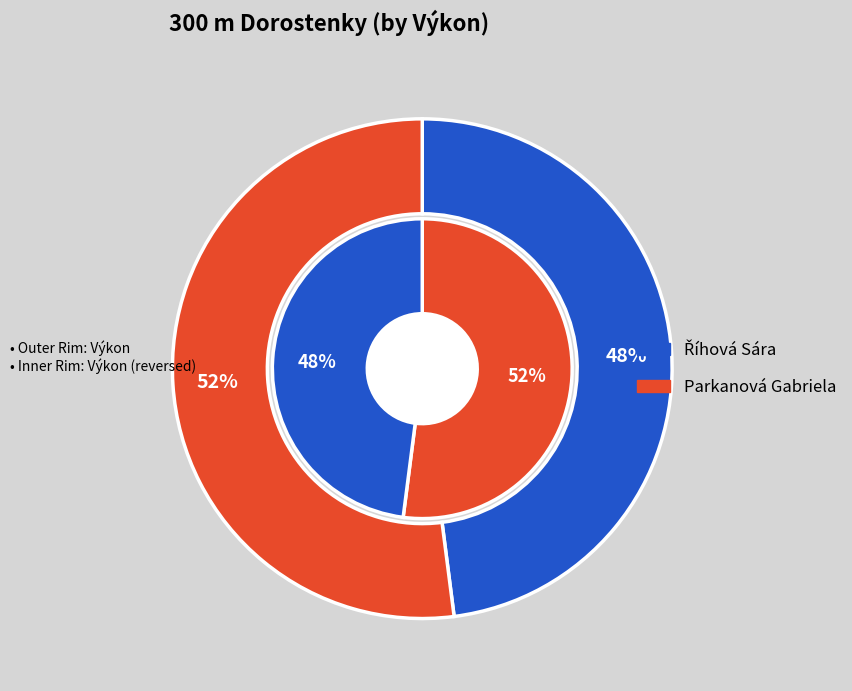

True or false: Říhová Sára accounts for 48% of the total.

True